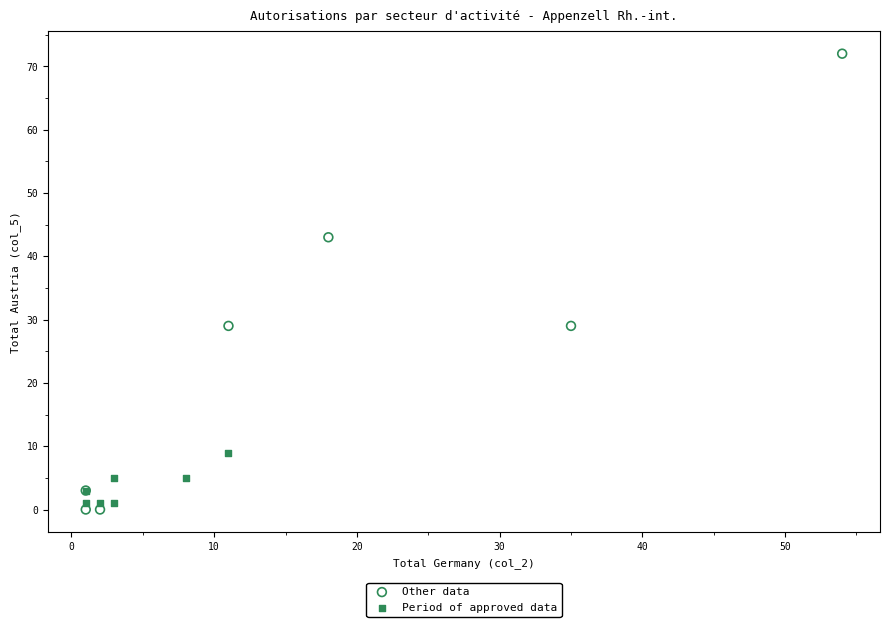

Which series has the widest spread of Y values?

Other data